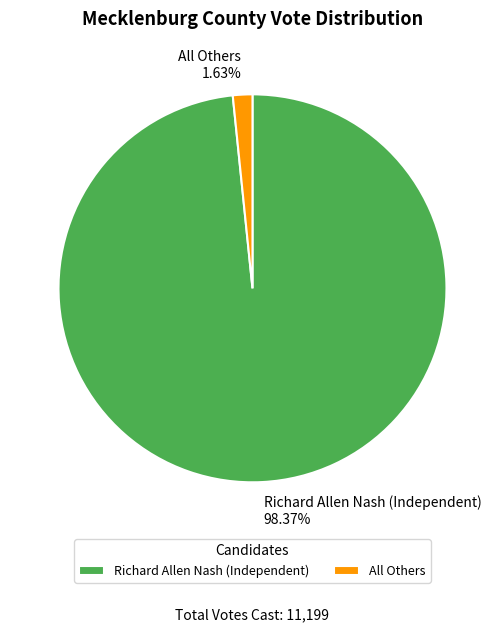

To the nearest percent, what portion does All Others represent?

2%